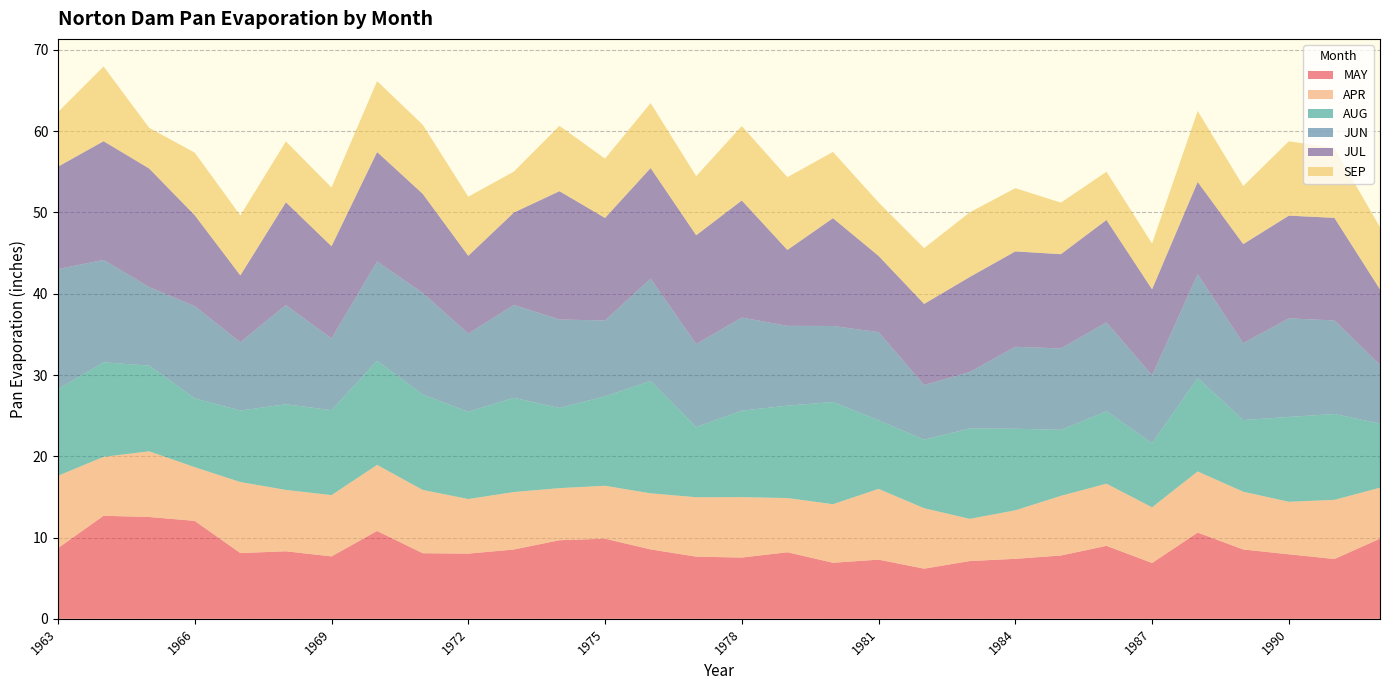

Reading right to left, extract all data points from this chart.

MAY: 9.9	7.4	7.9	8.5	10.6	6.9	9.0	7.8	7.4	7.1	6.2	7.3	6.9	8.2	7.5	7.7	8.5	9.9	9.7	8.5	8.0	8.1	10.8	7.7	8.3	8.1	12.1	12.5	12.7	8.7
APR: 6.3	7.3	6.5	7.1	7.5	6.8	7.7	7.3	6.0	5.2	7.4	8.7	7.2	6.7	7.4	7.3	6.9	6.5	6.4	7.1	6.7	7.8	8.1	7.5	7.5	8.7	6.6	8.1	7.2	8.9
AUG: 7.9	10.6	10.4	8.8	11.5	7.9	8.9	8.1	10.0	11.1	8.4	8.4	12.6	11.4	10.6	8.6	13.8	11.0	9.9	11.6	10.7	11.7	12.8	10.4	10.5	8.8	8.5	10.6	11.6	10.7
JUN: 7.2	11.5	12.1	9.5	12.8	8.3	10.9	10.0	10.1	6.9	6.7	10.8	9.3	9.8	11.5	10.2	12.6	9.3	10.9	11.4	9.6	12.5	12.2	8.8	12.2	8.4	11.3	9.7	12.6	14.8
JUL: 9.3	12.6	12.6	12.2	11.4	10.6	12.6	11.6	11.7	11.7	10.0	9.4	13.3	9.3	14.4	13.4	13.6	12.6	15.8	11.4	9.6	12.2	13.5	11.4	12.7	8.2	11.2	14.6	14.6	12.6
SEP: 7.6	8.6	9.2	7.1	8.7	5.6	5.9	6.3	7.8	8.0	6.9	6.6	8.2	8.9	9.2	7.3	8.0	7.3	8.0	5.0	7.3	8.5	8.7	7.2	7.5	7.4	7.7	5.0	9.2	6.7